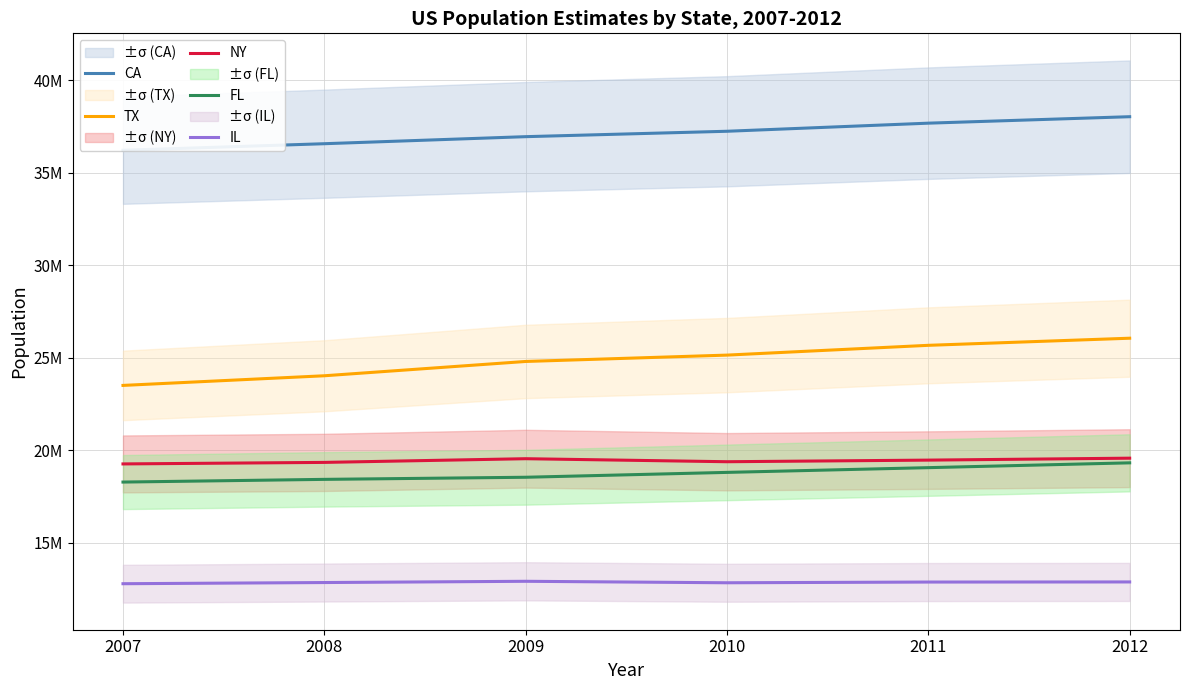

True or false: NY and TX cross at least once.

False